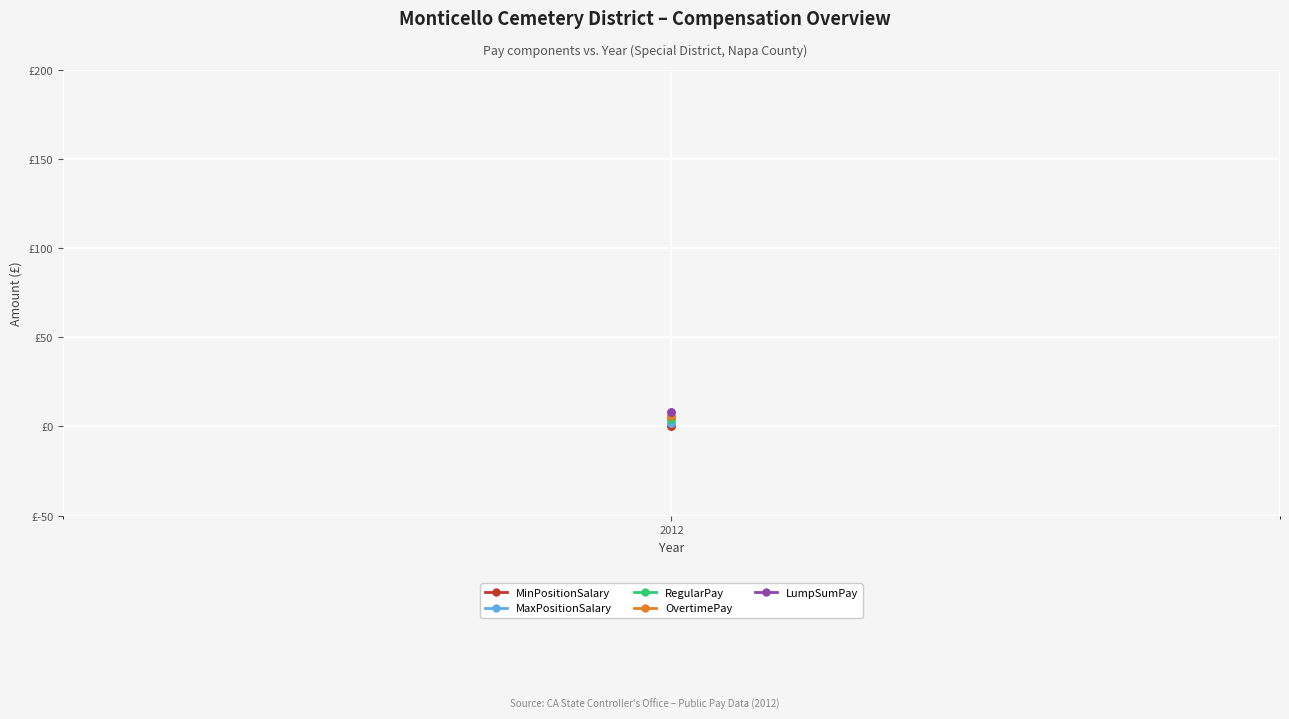

Rank the series by their maximum value, from lowest to highest.

MinPositionSalary, MaxPositionSalary, RegularPay, OvertimePay, LumpSumPay